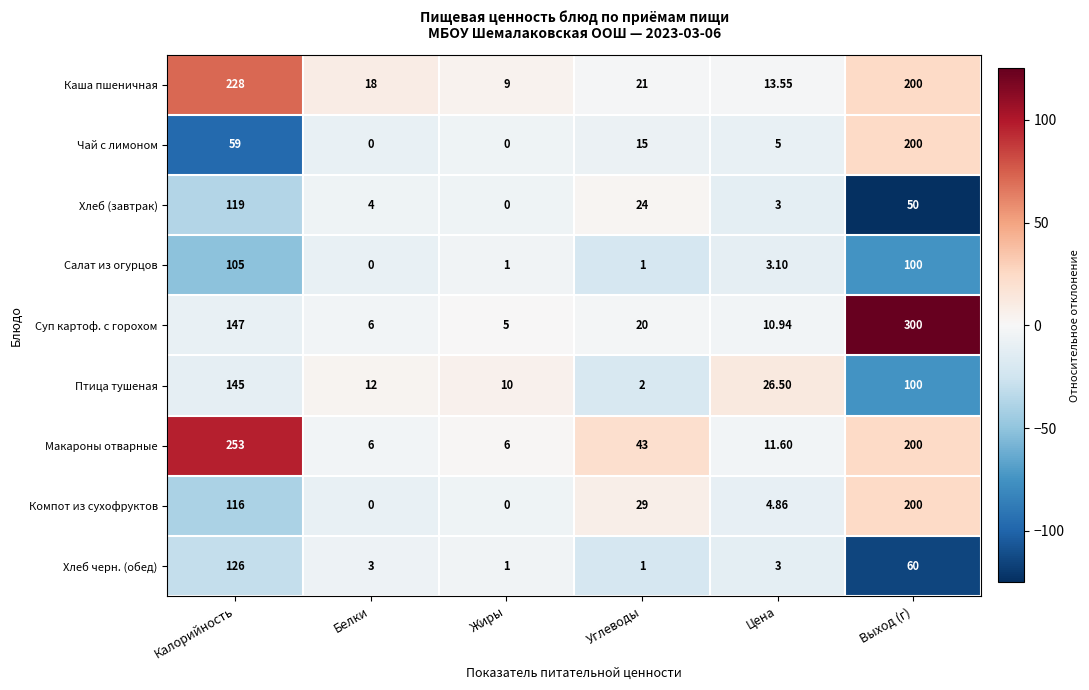

At which label is Салат из огурцов closest to 52?

Выход (г)